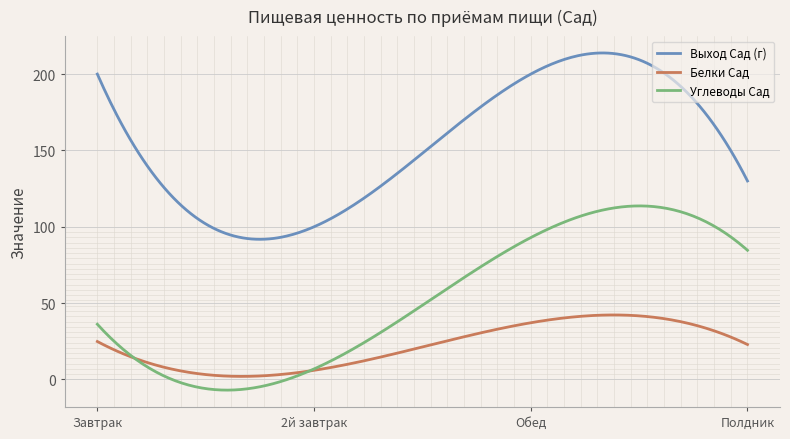

True or false: Выход Сад (г) and Белки Сад intersect in this chart.

False